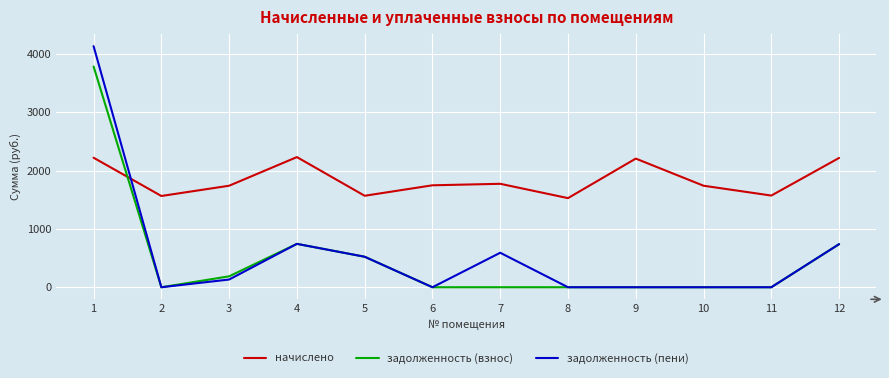

List the series in order of their peak value, highest first.

задолженность (пени), задолженность (взнос), начислено